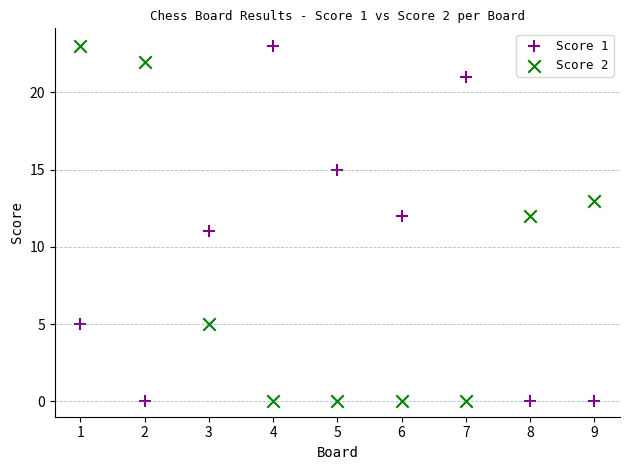

What are all the series names shown in the legend?

Score 1, Score 2